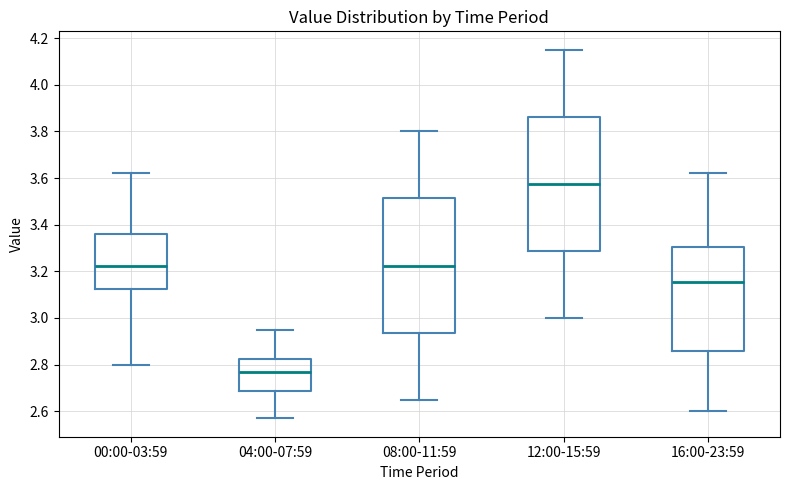

Reading left to right, transcribe this box plot: for each box, give where its median line is, the range the box spans, and where its two whiskers end, as read against the y-axis. The values are not printed on the chart, so give them approximately, as read against the axis.

00:00-03:59: median 3.22, box 3.12 to 3.36, whiskers 2.80 to 3.62
04:00-07:59: median 2.78, box 2.68 to 2.82, whiskers 2.58 to 2.96
08:00-11:59: median 3.22, box 2.94 to 3.52, whiskers 2.66 to 3.80
12:00-15:59: median 3.58, box 3.28 to 3.86, whiskers 3.00 to 4.16
16:00-23:59: median 3.16, box 2.86 to 3.30, whiskers 2.60 to 3.62